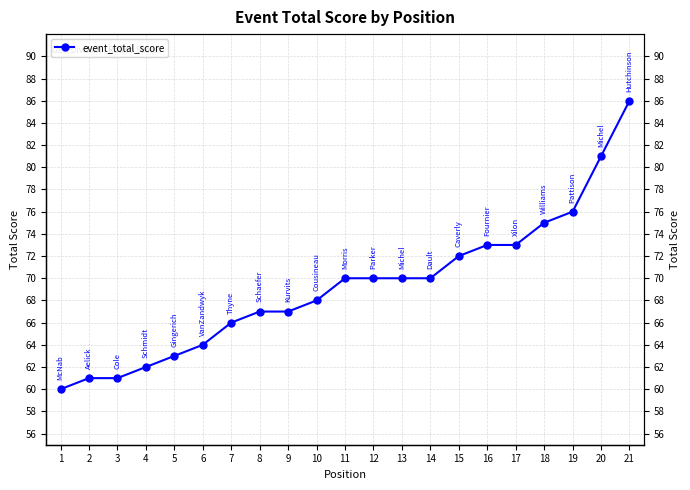

Which has a higher value, 9 or 3?

9